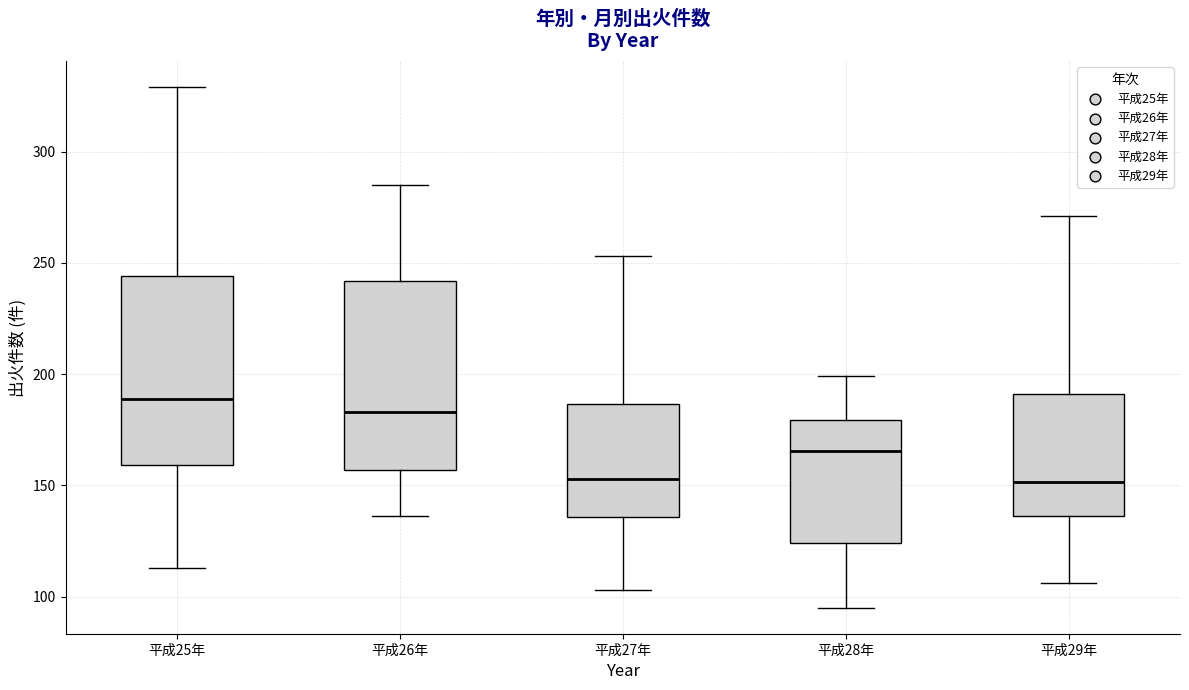

Reading left to right, transcribe this box plot: for each box, give where its median line is, the range the box spans, and where its two whiskers end, as read against the y-axis. The values are not printed on the chart, so give them approximately, as read against the axis.

平成25年: median 190, box 160 to 245, whiskers 115 to 330
平成26年: median 185, box 155 to 240, whiskers 135 to 285
平成27年: median 155, box 135 to 185, whiskers 105 to 255
平成28年: median 165, box 125 to 180, whiskers 95 to 200
平成29年: median 150, box 135 to 190, whiskers 105 to 270